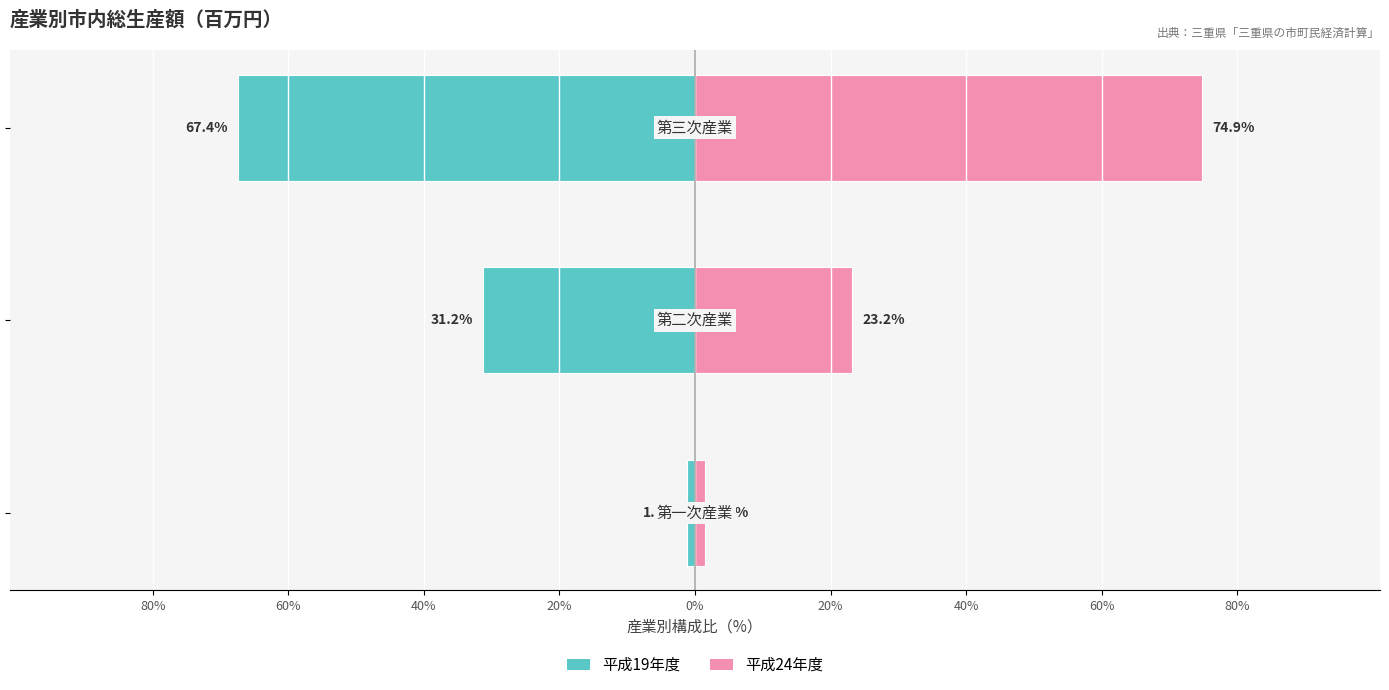

Between 40% and 60%, which is larger?

60%